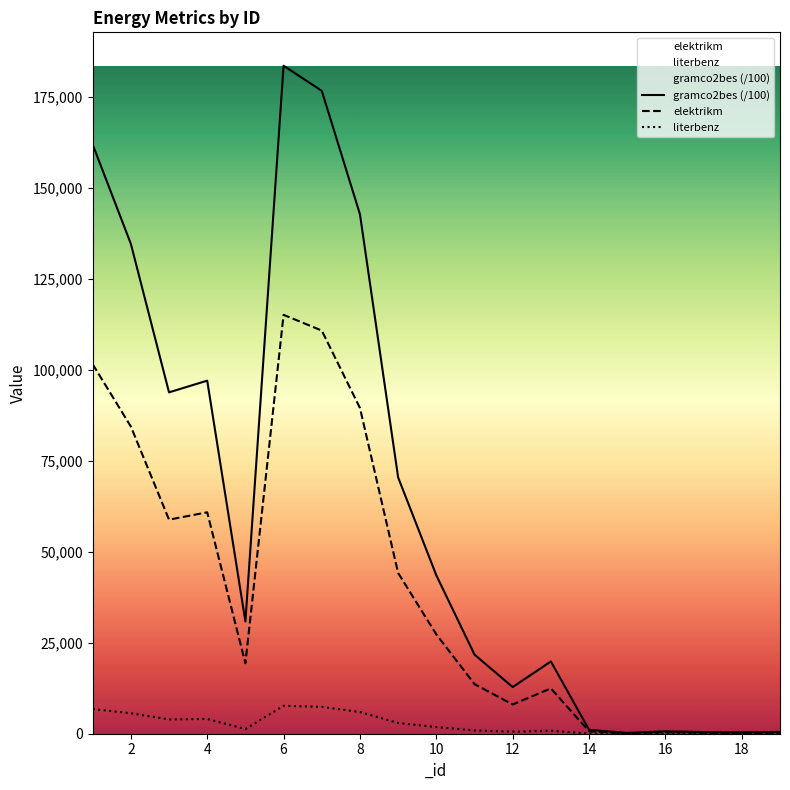

Between 16 and 18, which is larger?

16